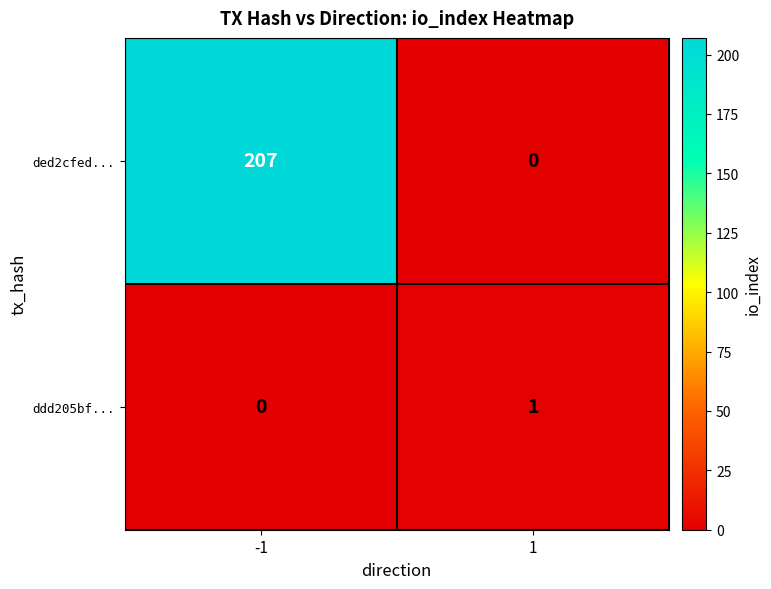

What is the sum of the ded2cfed... values at -1 and 1?

207